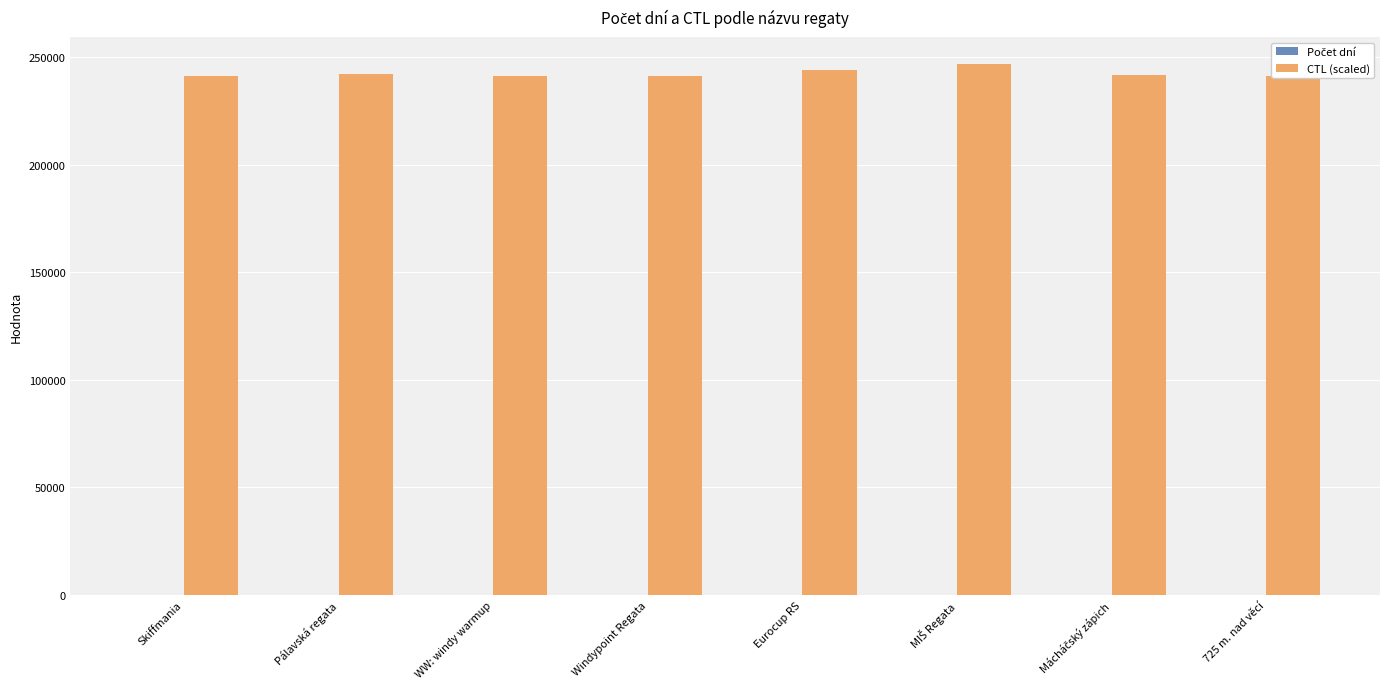

Count the number of data series in this chart.

2